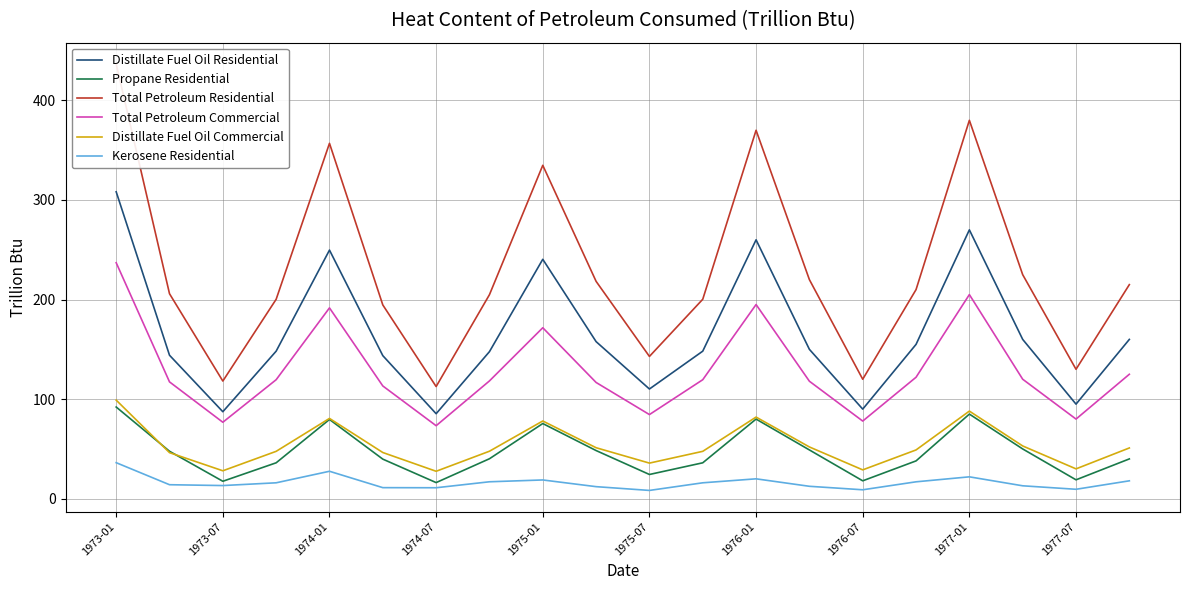

The value of Distillate Fuel Oil Commercial at 1976-01 is 130.6. True or false?

False